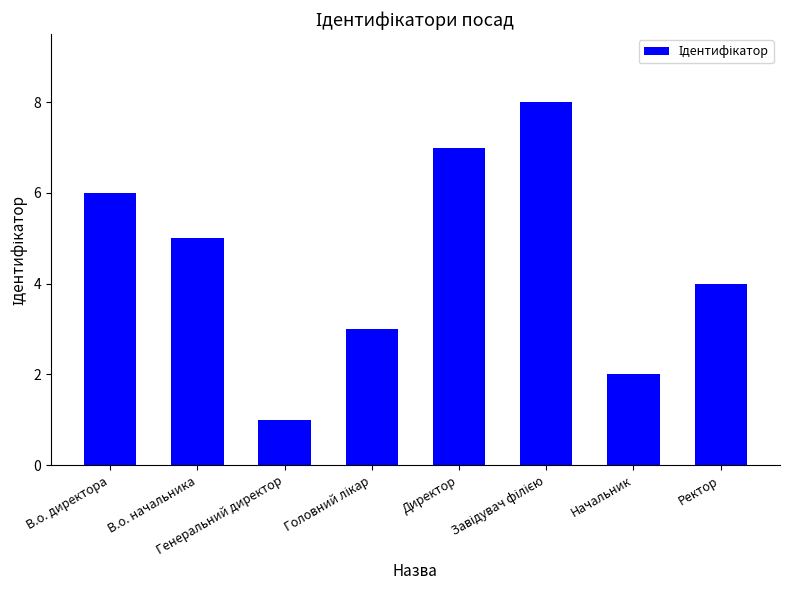

How many series are shown in this chart?

1